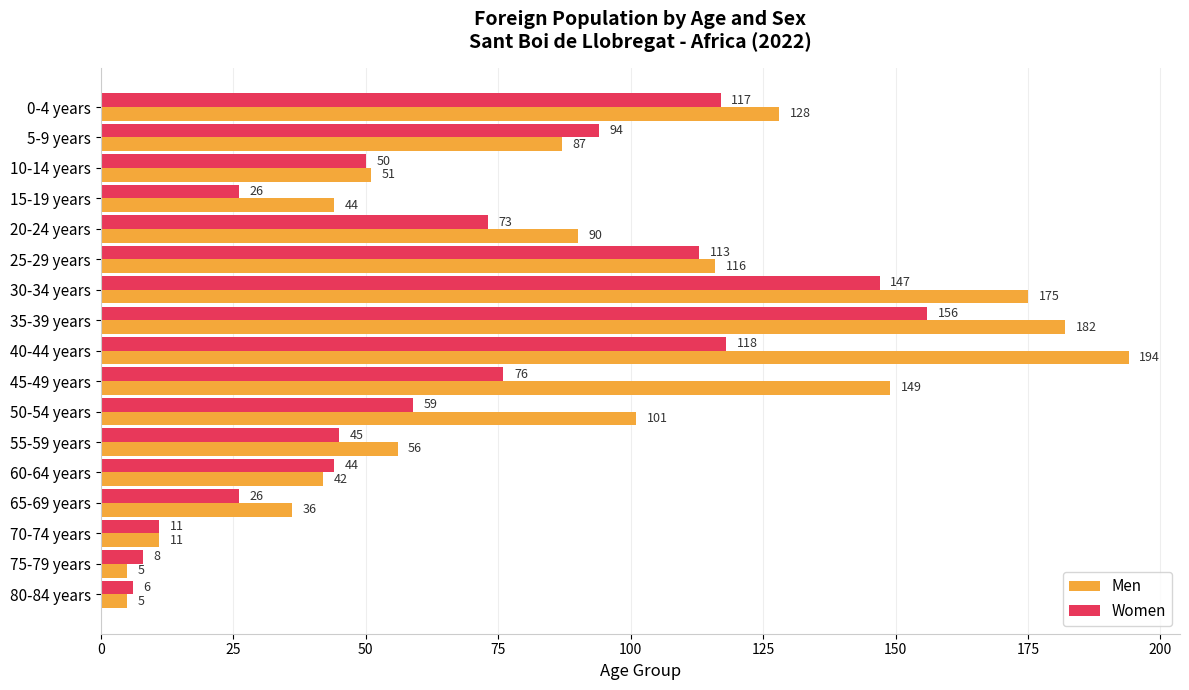

Rank the series by their average value, from highest to lowest.

Men, Women